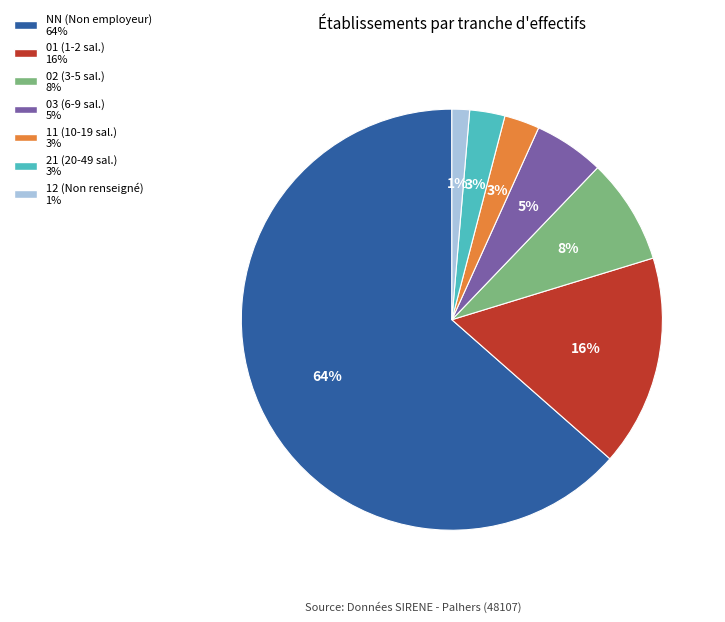

To the nearest percent, what portion does 02 represent?

8%